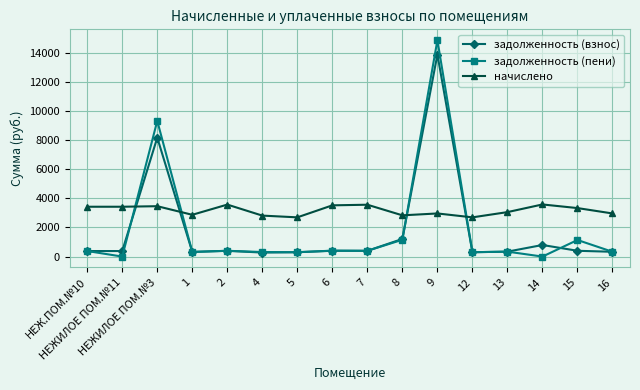

True or false: задолженность (пени) has more than 0 interior local peaks.

True